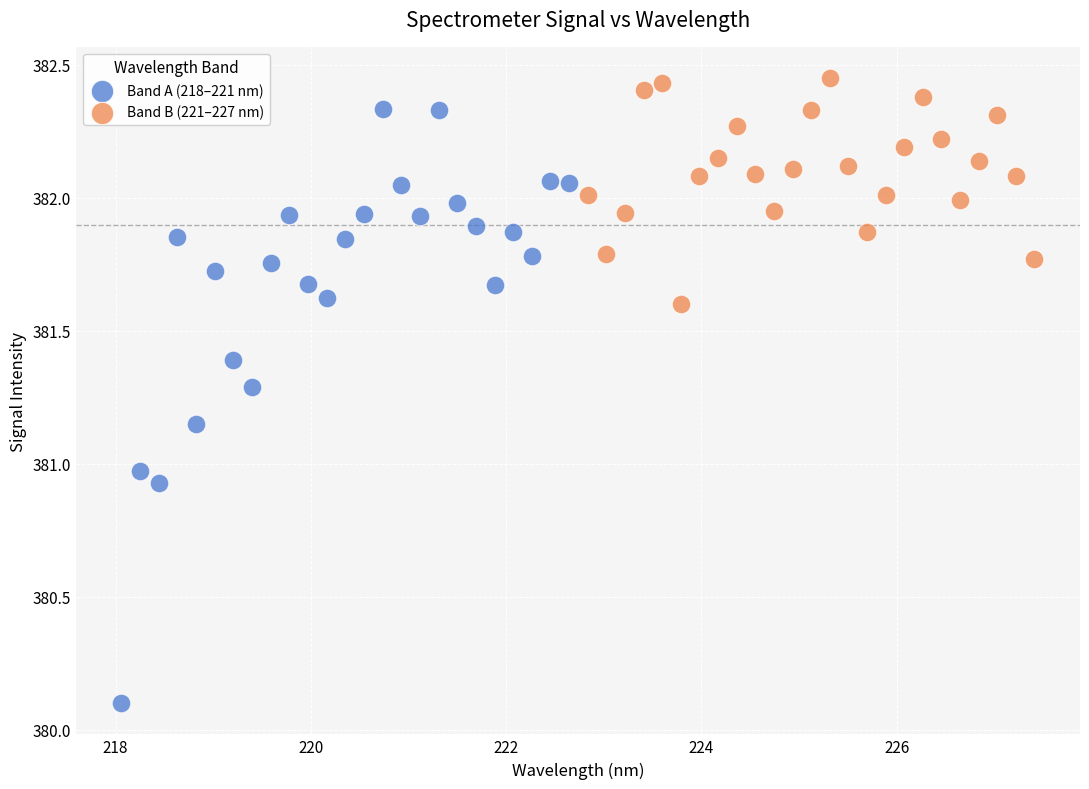

What are all the series names shown in the legend?

Band A (218–221 nm), Band B (221–227 nm)